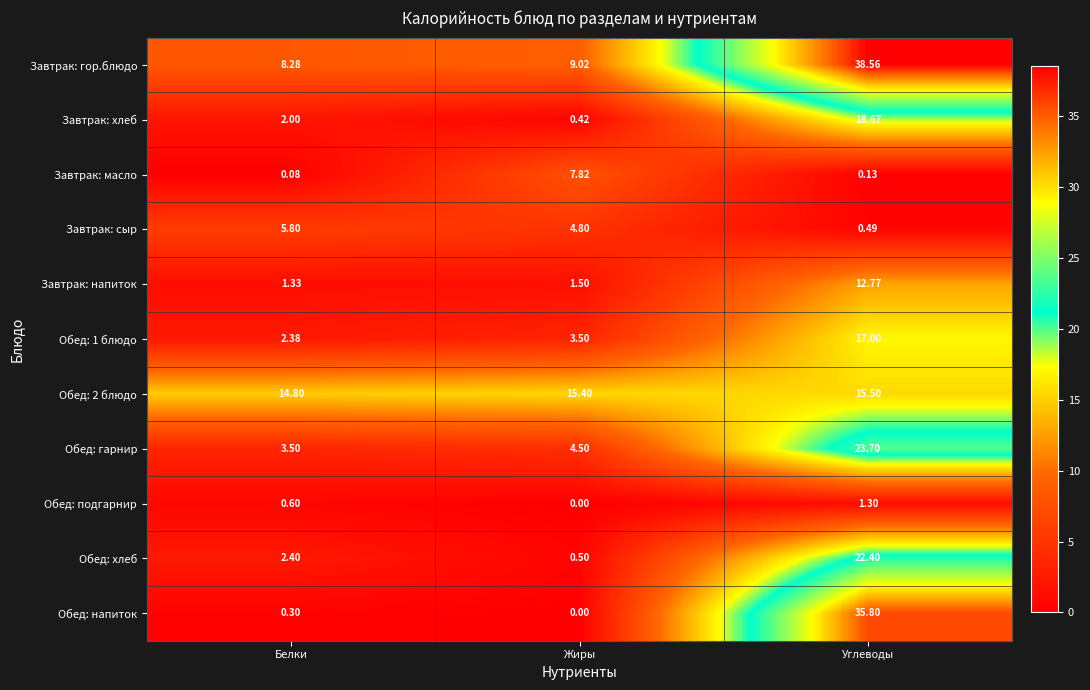

How many distinct data groups are displayed?

11